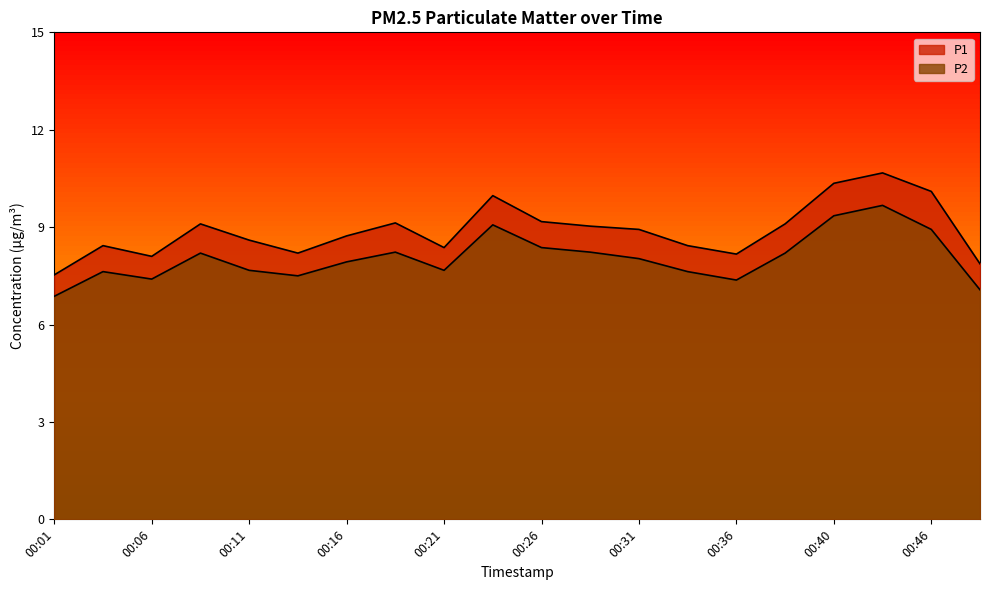

Which series has the largest total across all categories?

P1